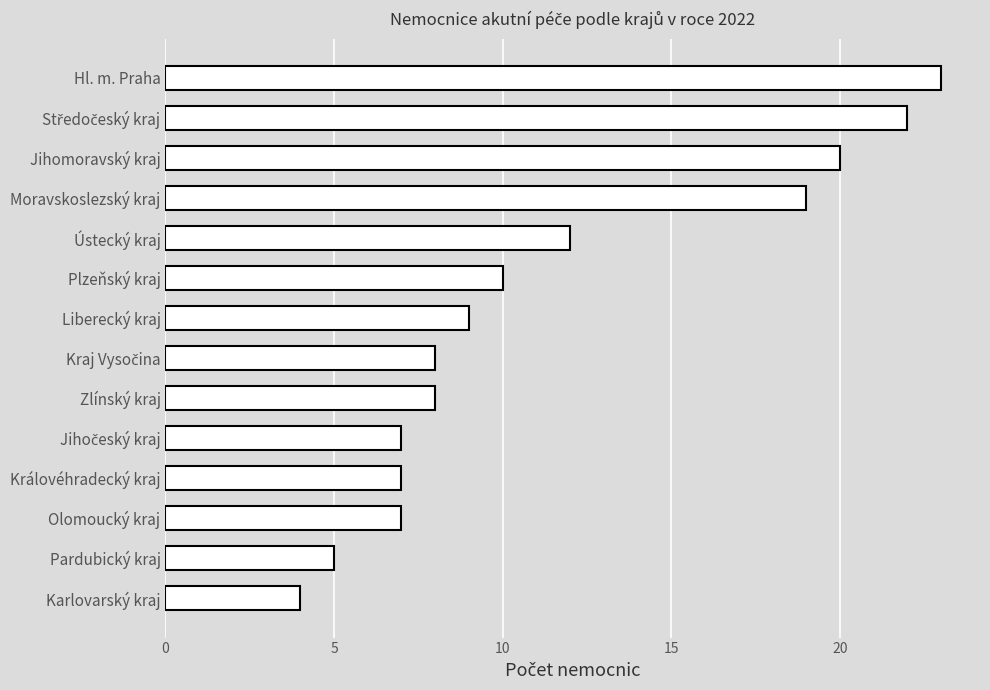

What is the sum of all values?

161